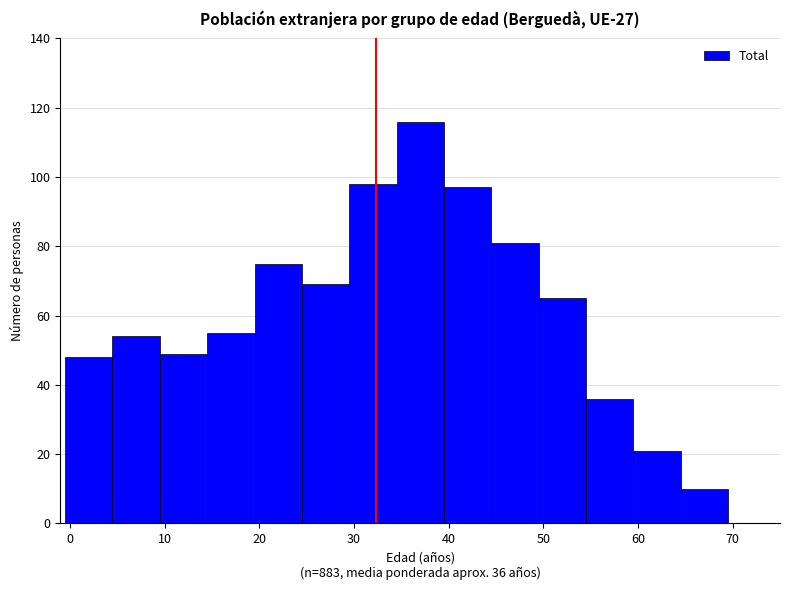

Which range on the x-axis has the tallest bar?

34.5 to 39.5